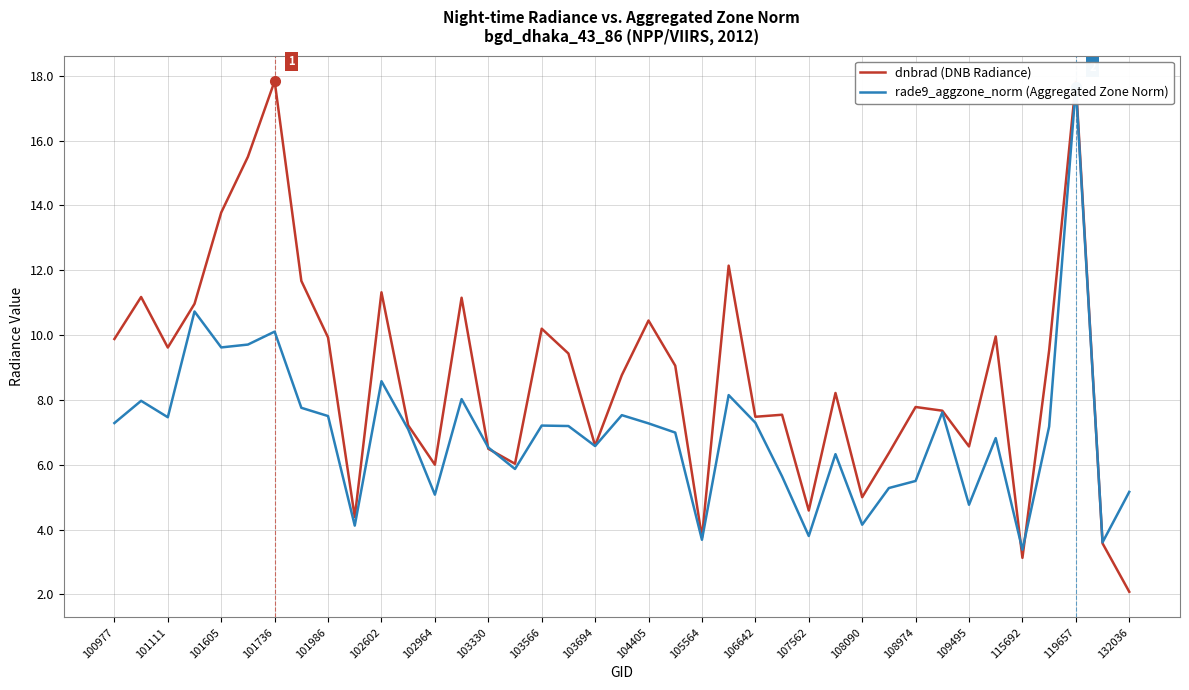

Count the number of categories in the chart.

39